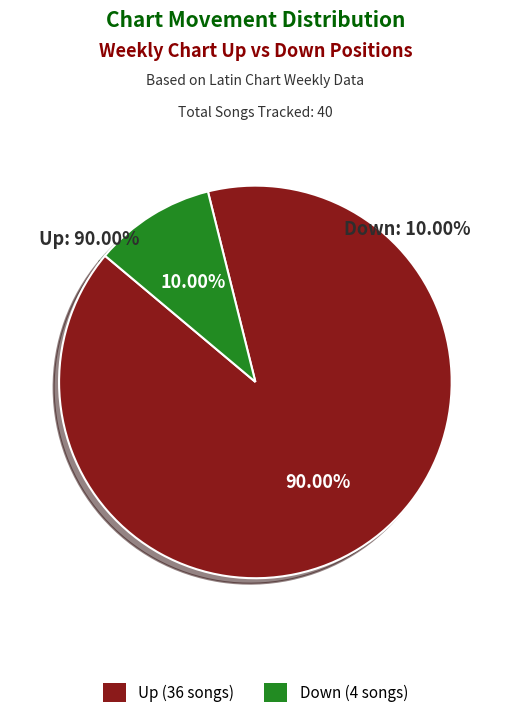

Does down account for over 50% of the chart?

No